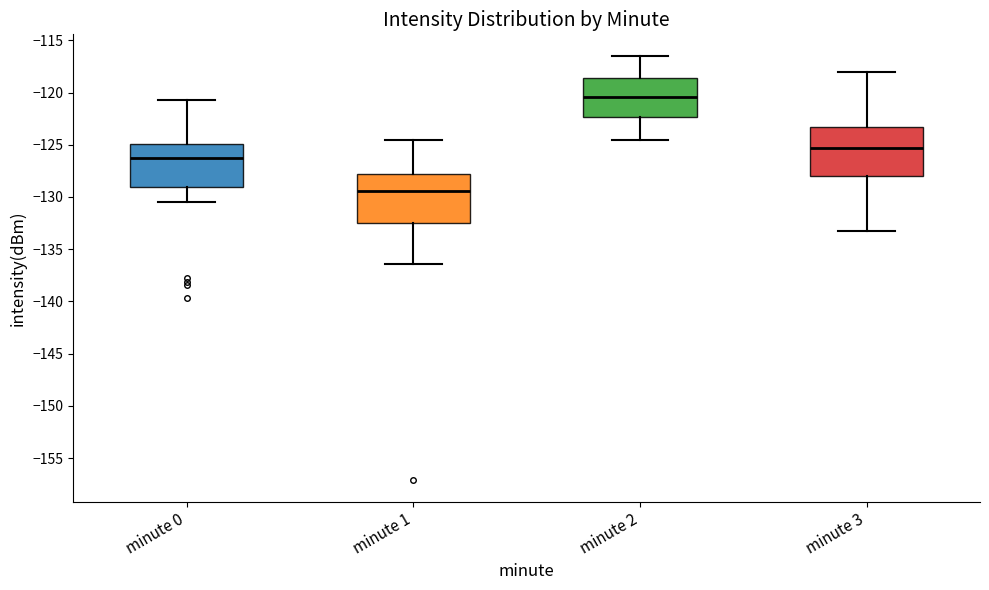

Reading left to right, transcribe this box plot: for each box, give where its median line is, the range the box spans, and where its two whiskers end, as read against the y-axis. The values are not printed on the chart, so give them approximately, as read against the axis.

minute 0: median -126.5, box -129.0 to -125.0, whiskers -130.5 to -120.5
minute 1: median -129.5, box -132.5 to -128.0, whiskers -136.5 to -124.5
minute 2: median -120.5, box -122.5 to -118.5, whiskers -124.5 to -116.5
minute 3: median -125.5, box -128.0 to -123.5, whiskers -133.0 to -118.0